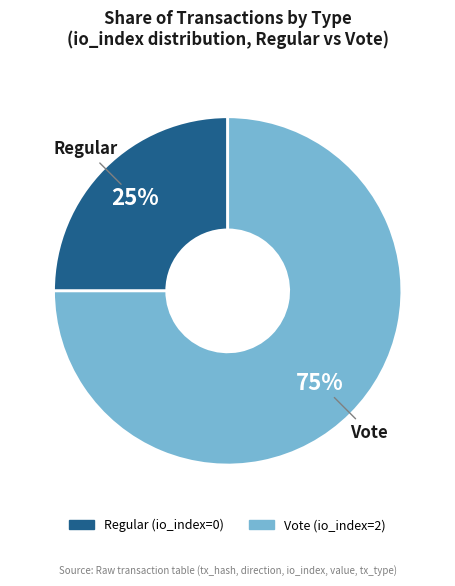

Between Vote and Regular, which is larger?

Vote